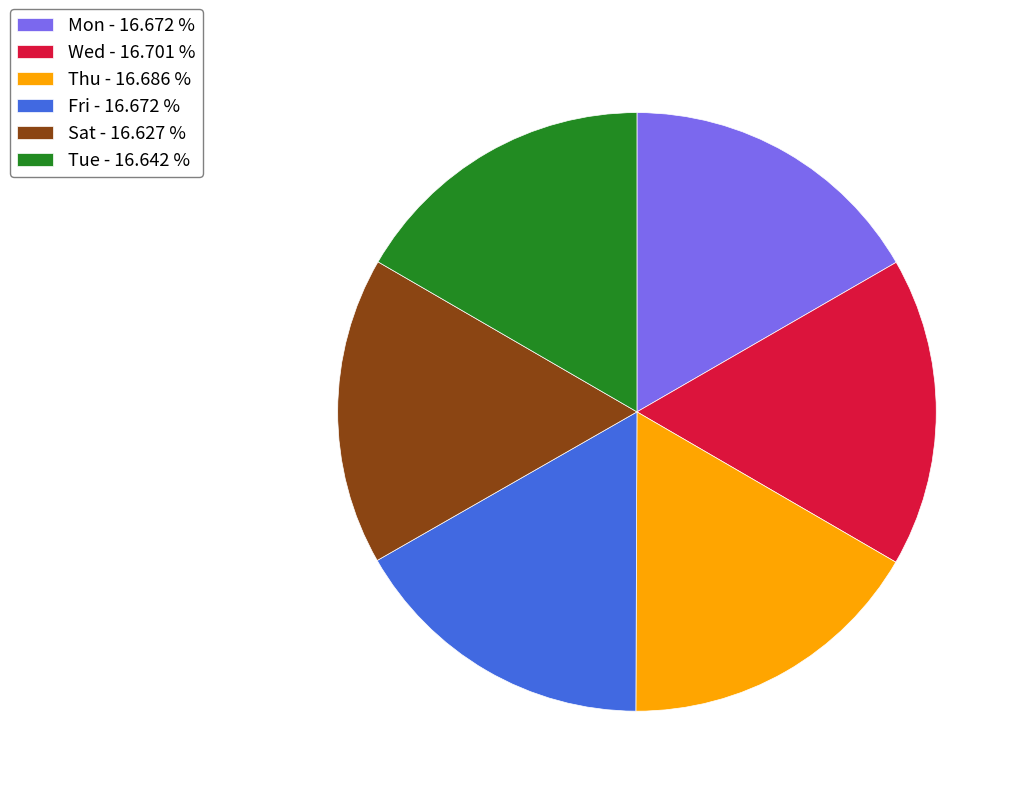

Approximately how many times larger is the value at Thu - 16.686 % compared to Tue - 16.642 %?

1.0